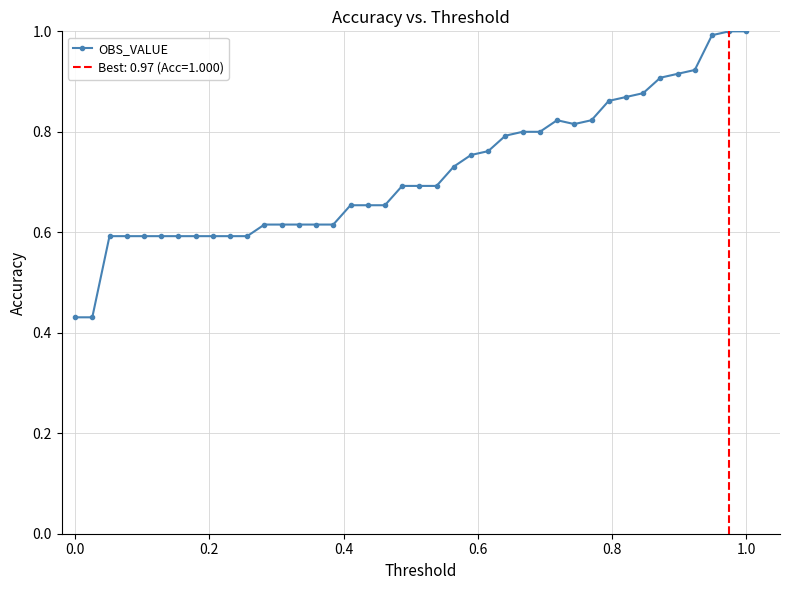

What is the maximum value for OBS_VALUE?

1.0